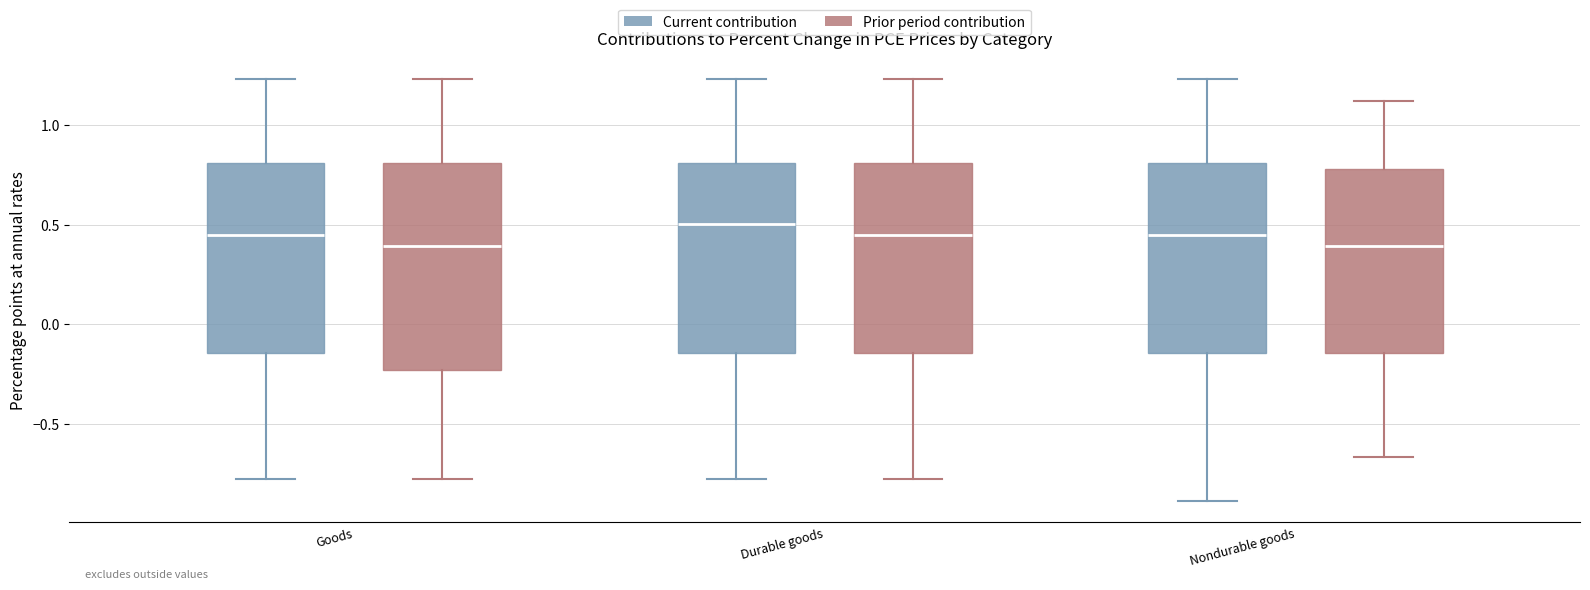

Reading left to right, read every box against the y-axis: the position of its median line, the range the box covers, and the ends of its whiskers. The values are not printed on the chart, so give them approximately, as read against the axis.

Goods (Current contribution): median 0.45, box -0.15 to 0.80, whiskers -0.80 to 1.25
Goods (Prior period contribution): median 0.40, box -0.25 to 0.80, whiskers -0.80 to 1.25
Durable goods (Current contribution): median 0.50, box -0.15 to 0.80, whiskers -0.80 to 1.25
Durable goods (Prior period contribution): median 0.45, box -0.15 to 0.80, whiskers -0.80 to 1.25
Nondurable goods (Current contribution): median 0.45, box -0.15 to 0.80, whiskers -0.90 to 1.25
Nondurable goods (Prior period contribution): median 0.40, box -0.15 to 0.80, whiskers -0.65 to 1.10